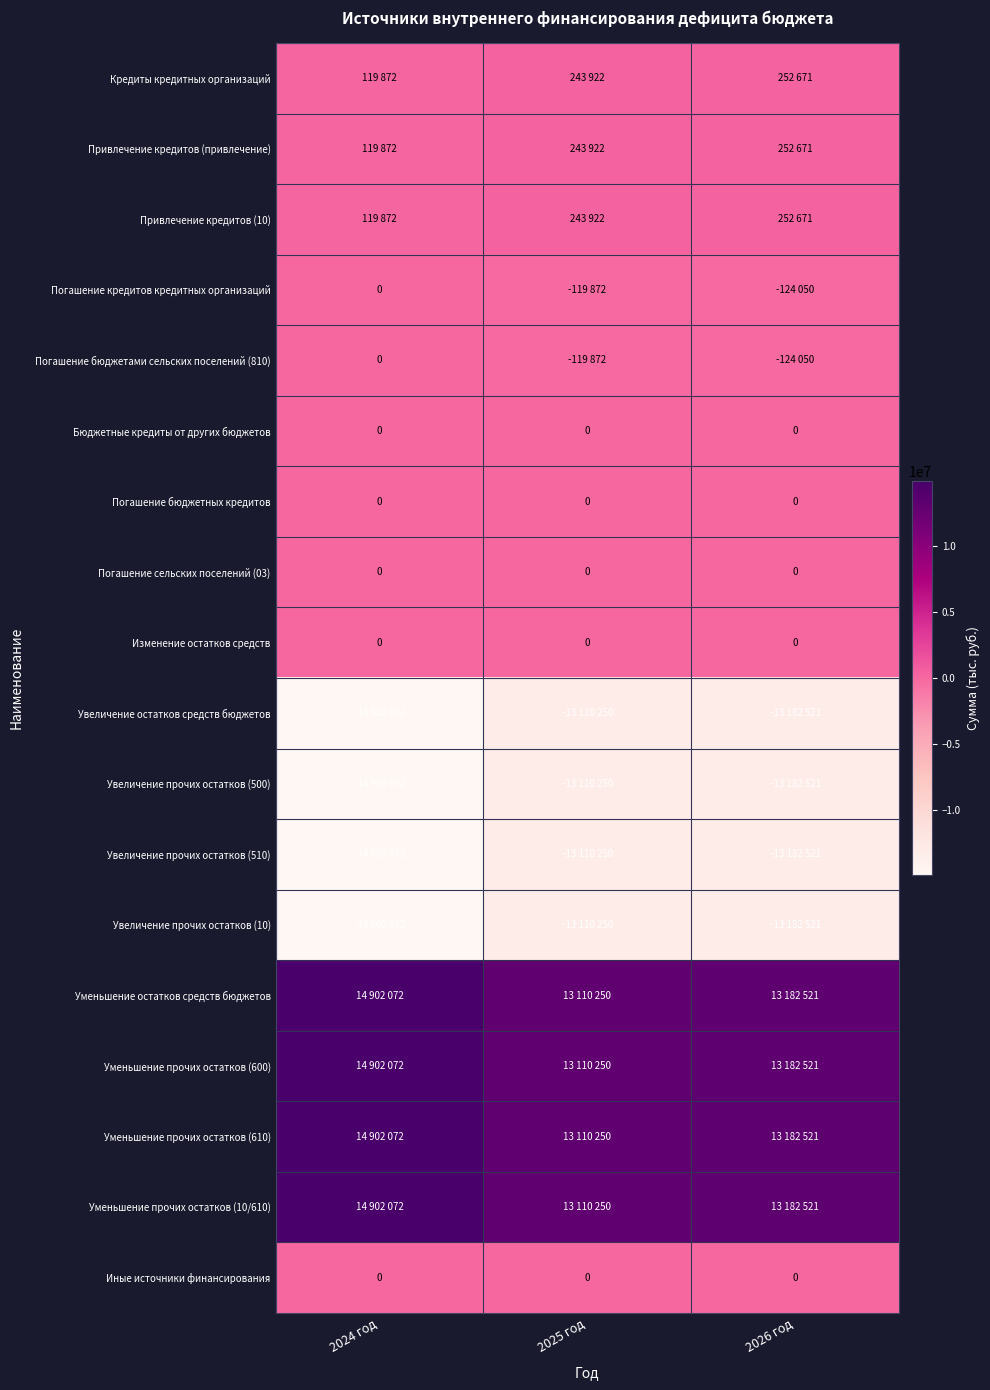

How many distinct data groups are displayed?

18